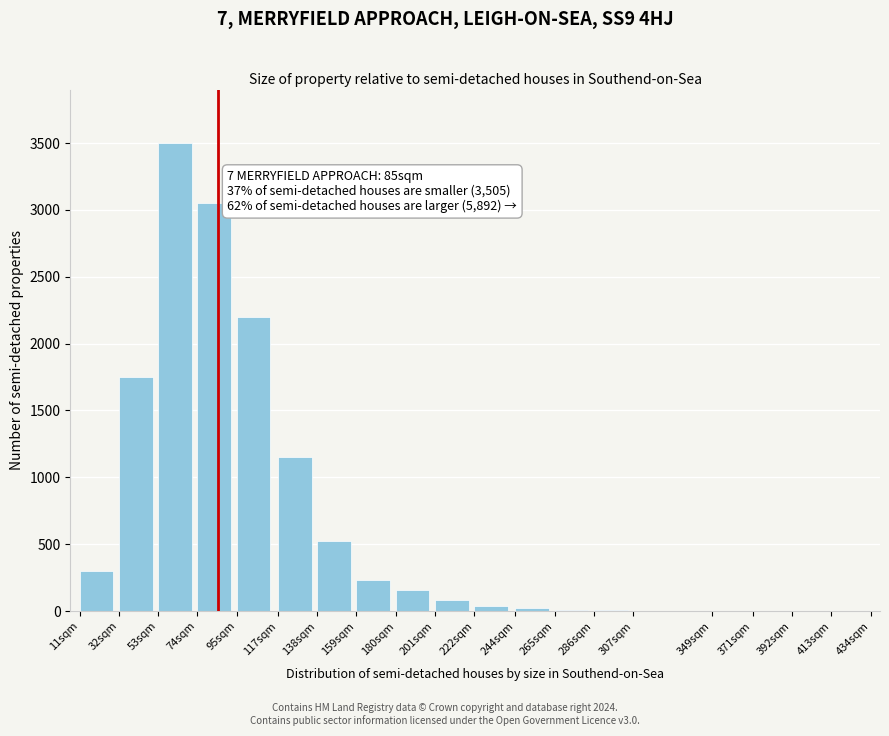

Which label corresponds to the largest value in the chart?

53sqm